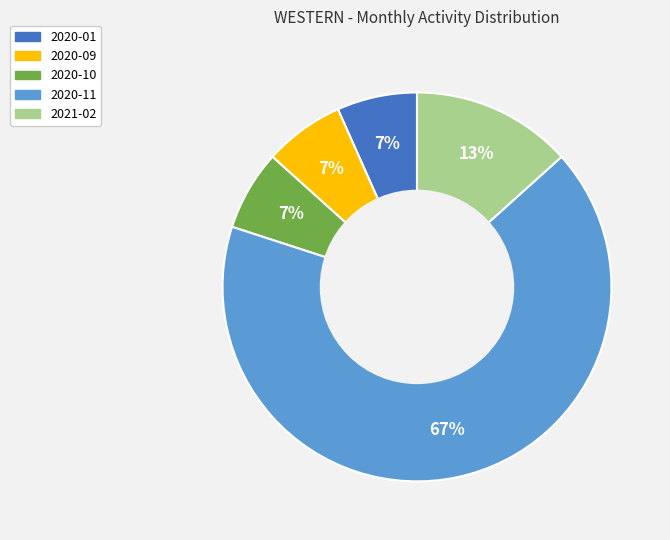

To the nearest percent, what is the average slice percentage?

20%